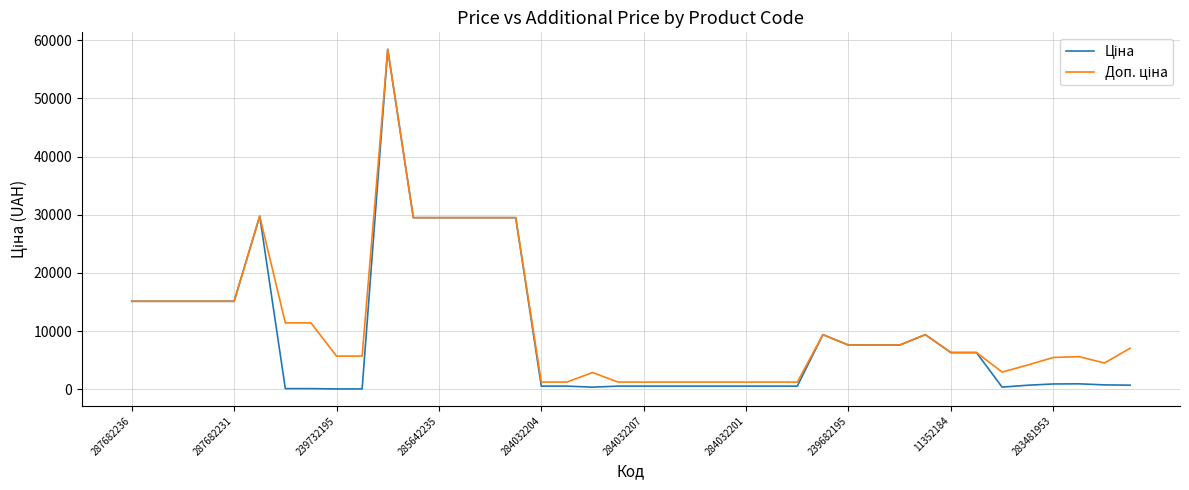

What is the maximum value shown in the chart?

58426.5